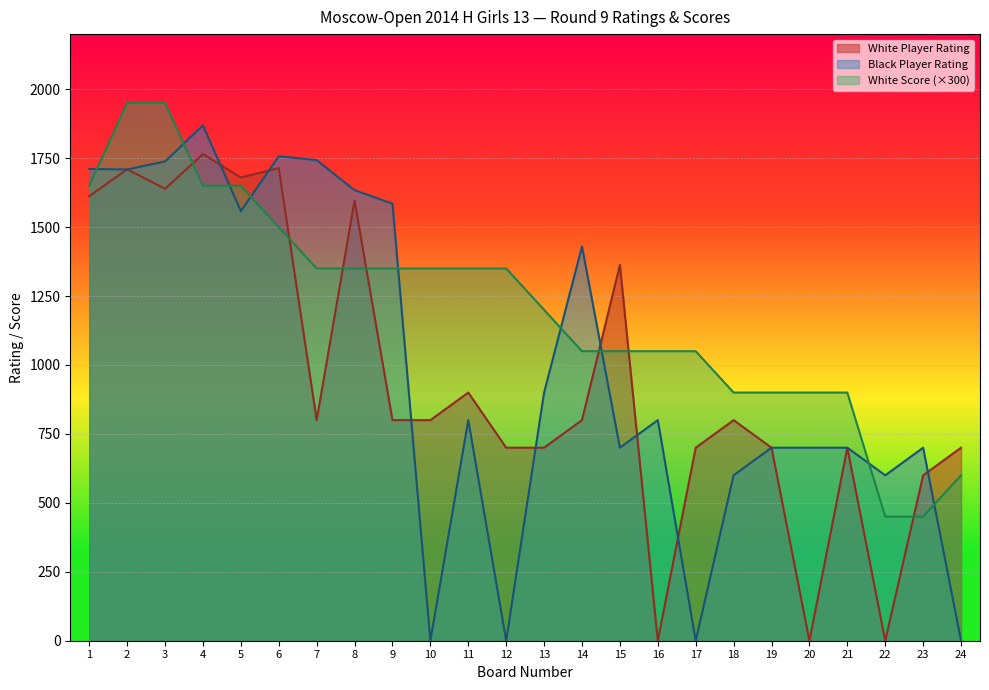

At which label does White Player Rating first exceed 800?

1